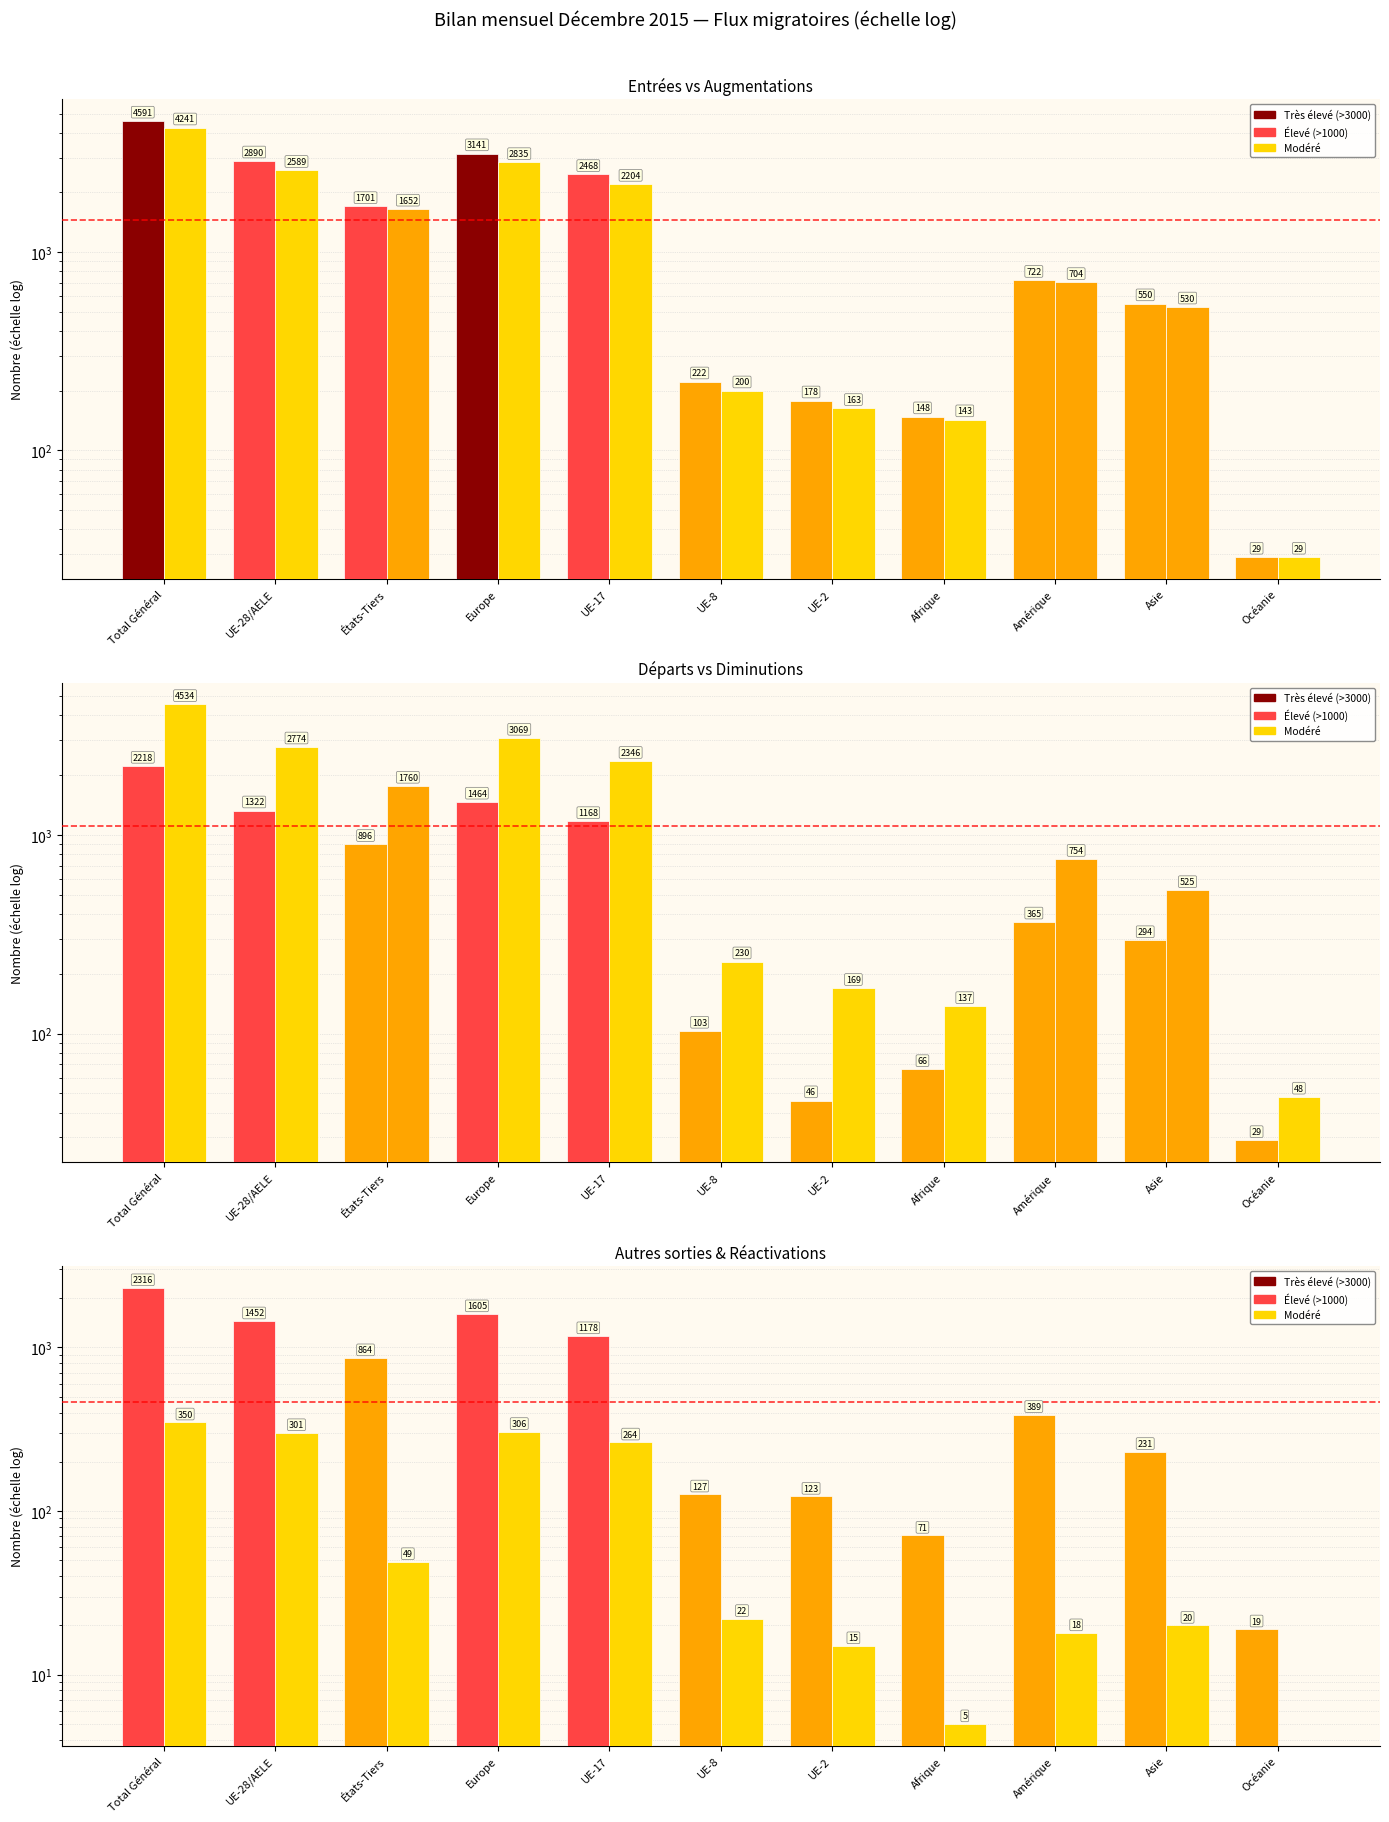

How many data points in Total autres sorties are above 389?

5